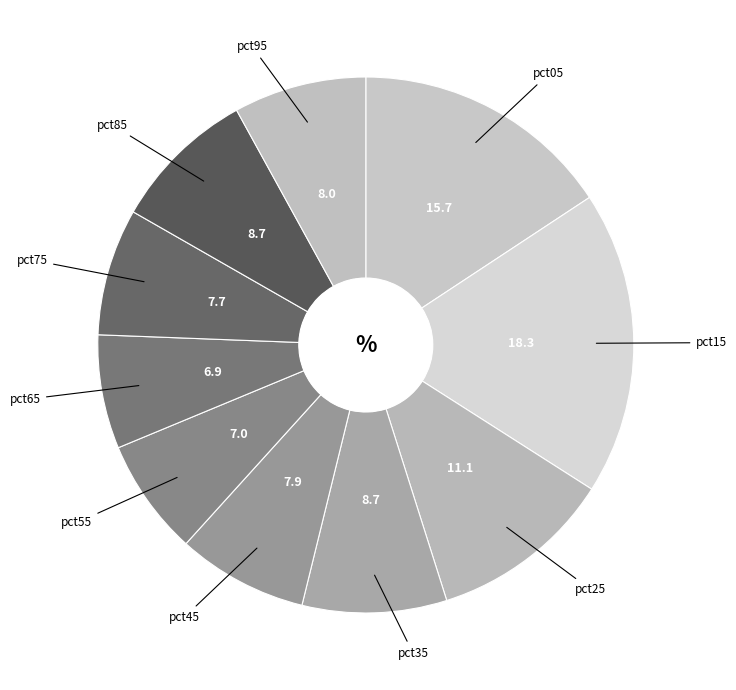

Do pct15 and pct55 together represent more than half of the pie?

No